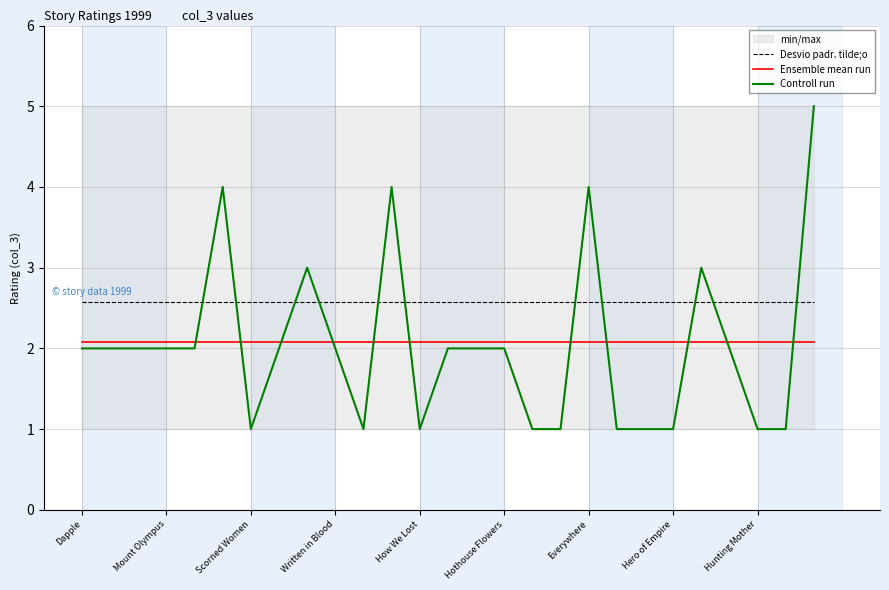

What is the maximum value for Desvio padr. tilde;o?

2.6